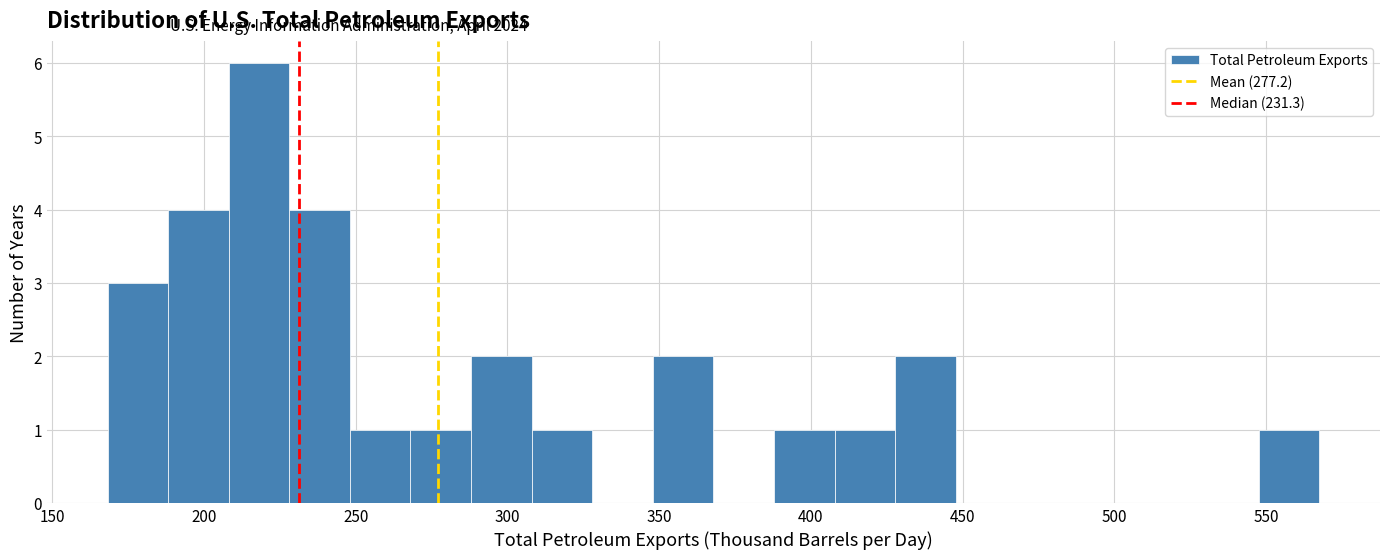

Read against the x-axis, roughly where is the centre of the tallest bar?

220